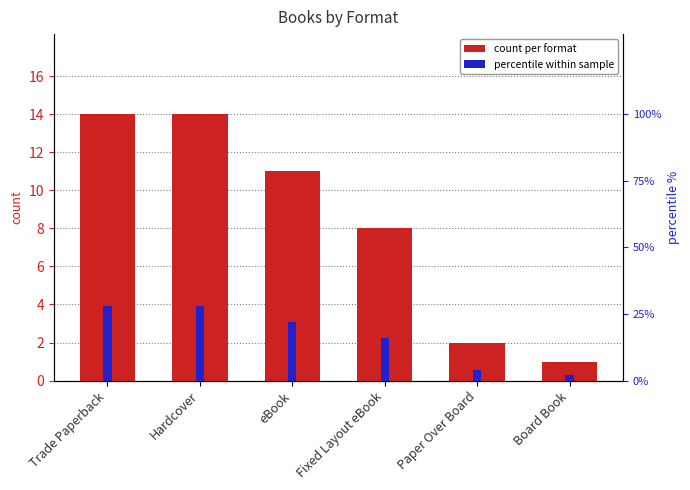

Rank the series at Fixed Layout eBook from highest to lowest value.

percentile within sample, count per format